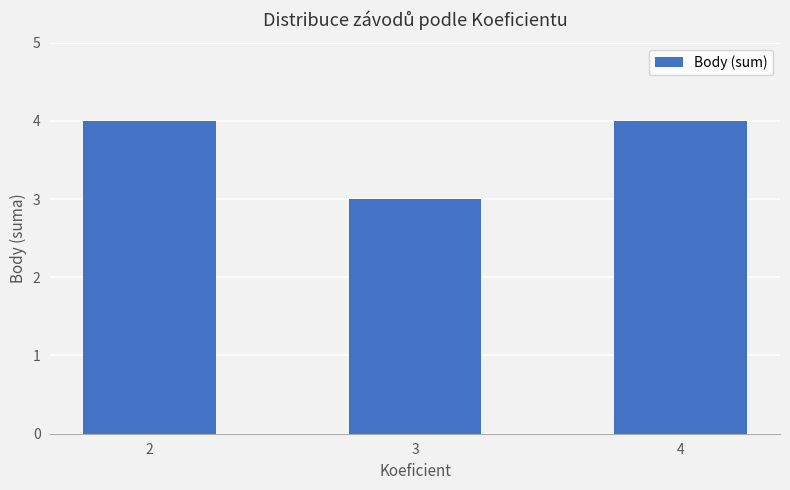

Count the values in the range 3 to 4.

3